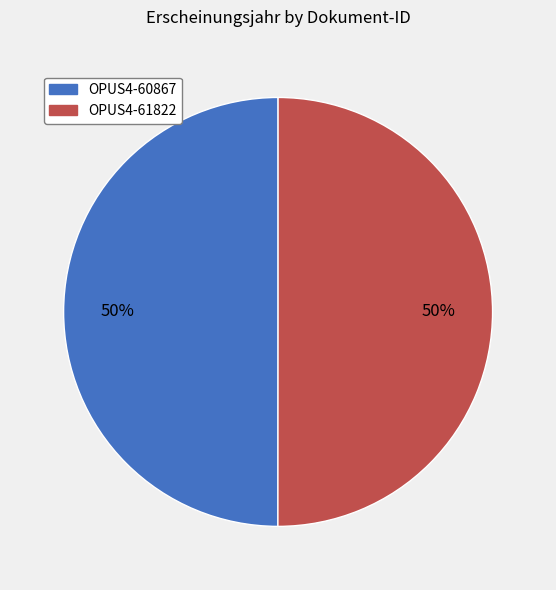

Is the sum of OPUS4-60867 and OPUS4-61822 greater than half?

Yes